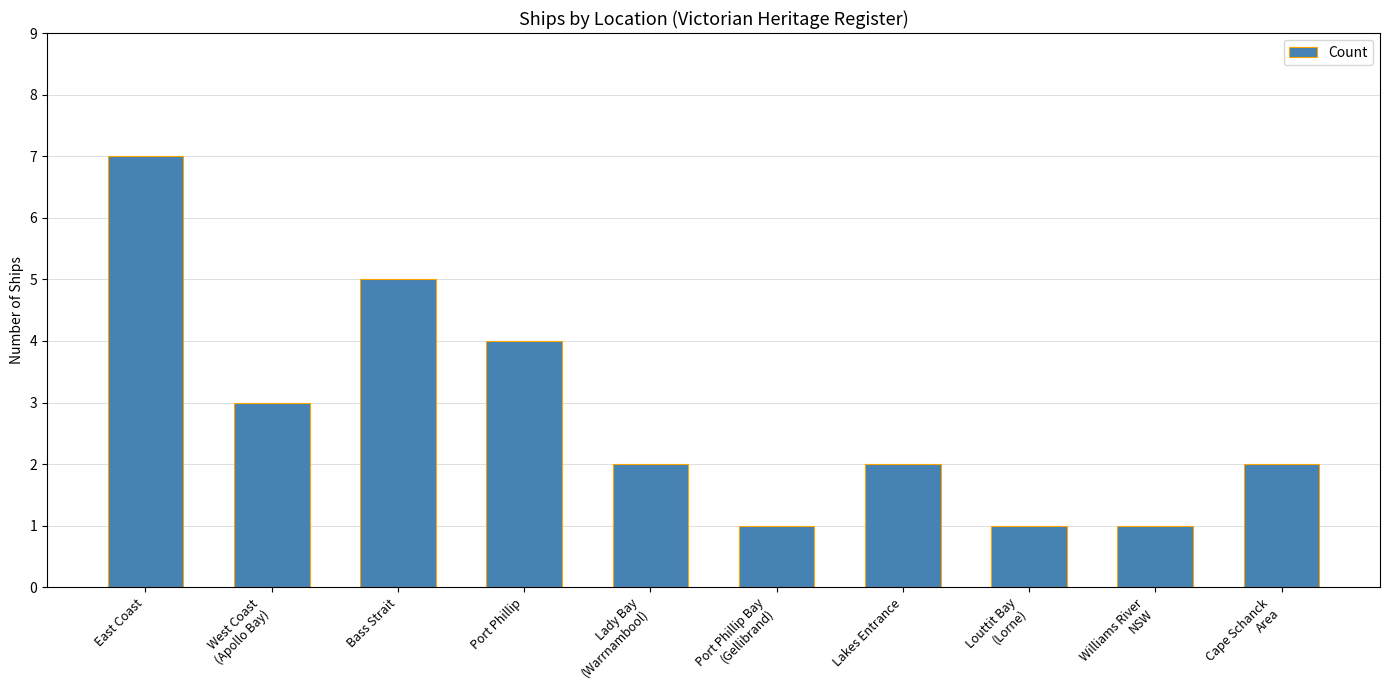

Is it true that the value at Bass Strait is 2?

False